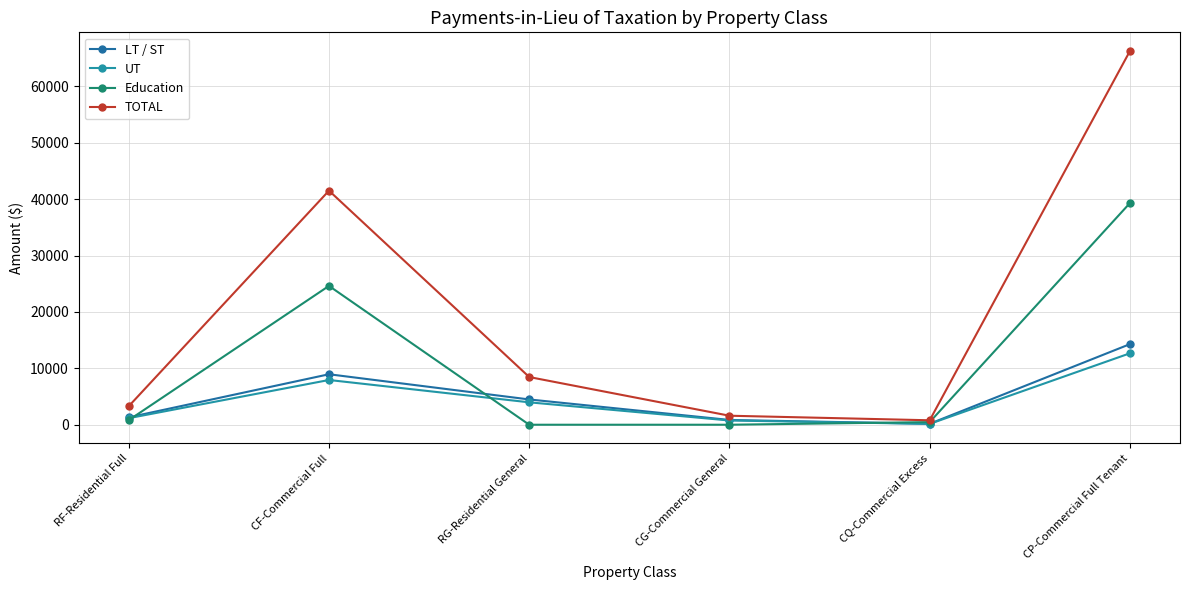

What is the difference between the maximum and second lowest values in the UT series?

11914